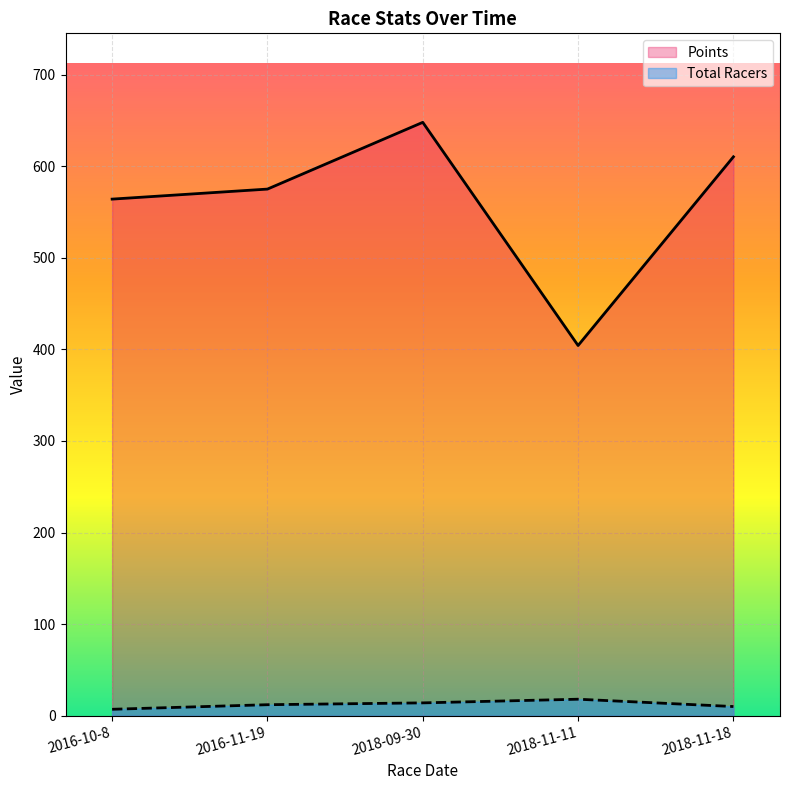

Which series has the widest spread of values?

Points